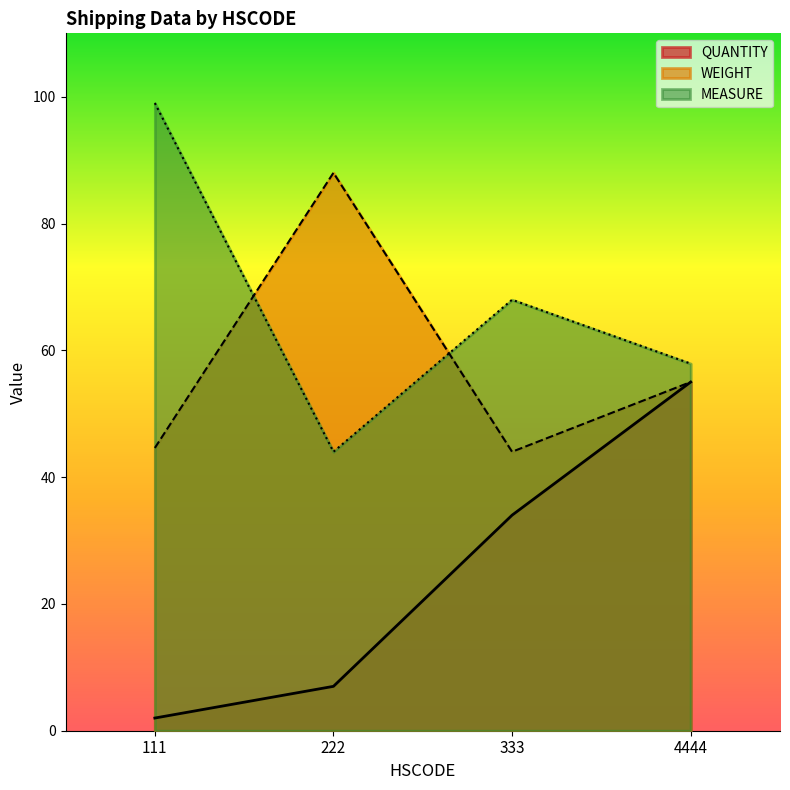

Which series has the largest total across all categories?

MEASURE